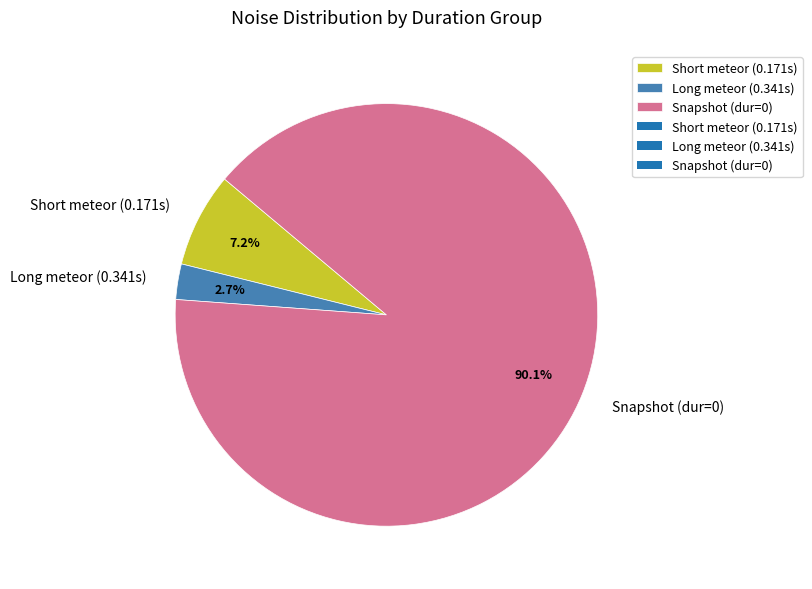

Does Long meteor (0.341s) account for over 50% of the chart?

No